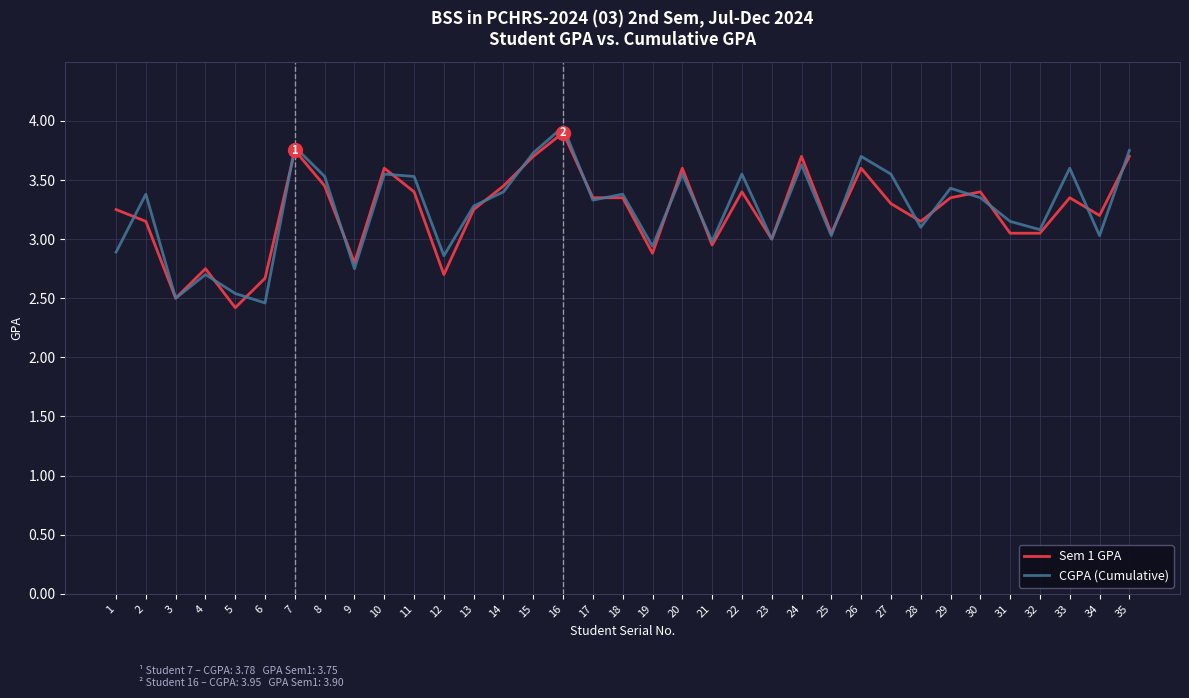

What is the approximate value of CGPA (Cumulative) at 33?

3.6